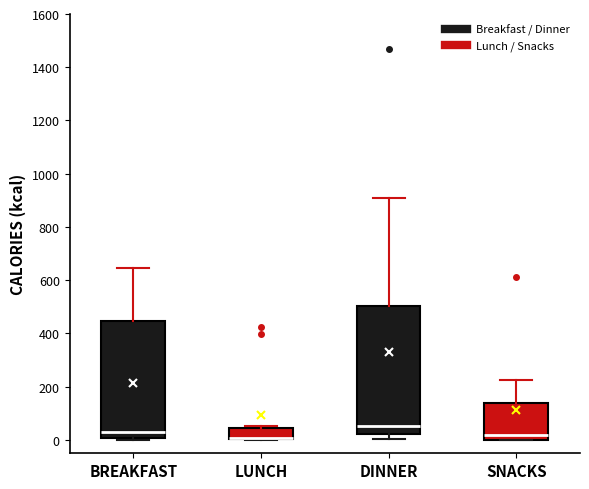

Where is the upper edge of the box for SNACKS on the y-axis? The values are not printed on the chart, so give them approximately, as read against the axis.

140